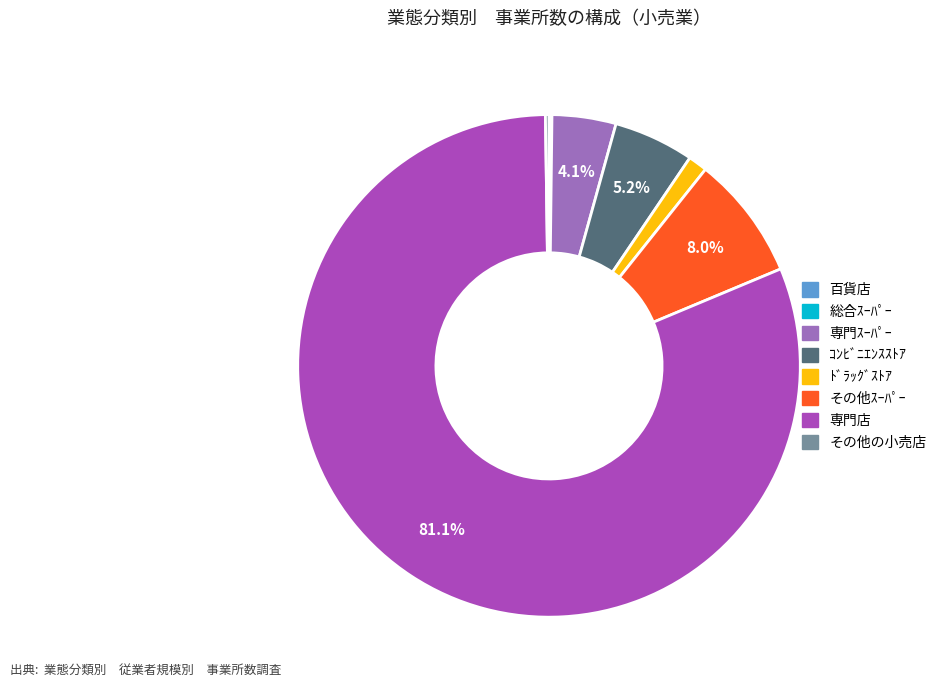

Does any single category account for the majority?

Yes